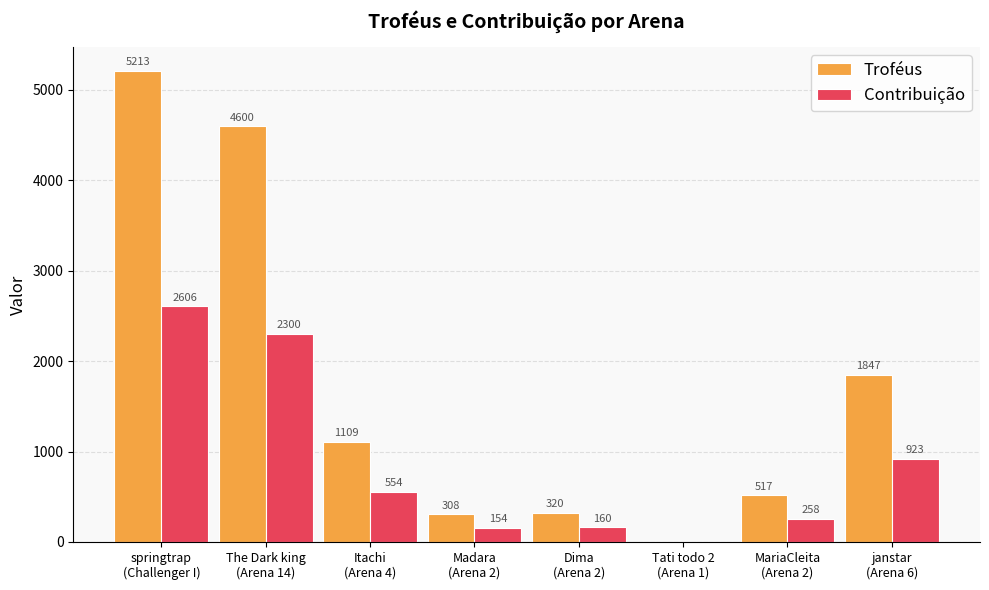

How many positive values does the Troféus series have?

7